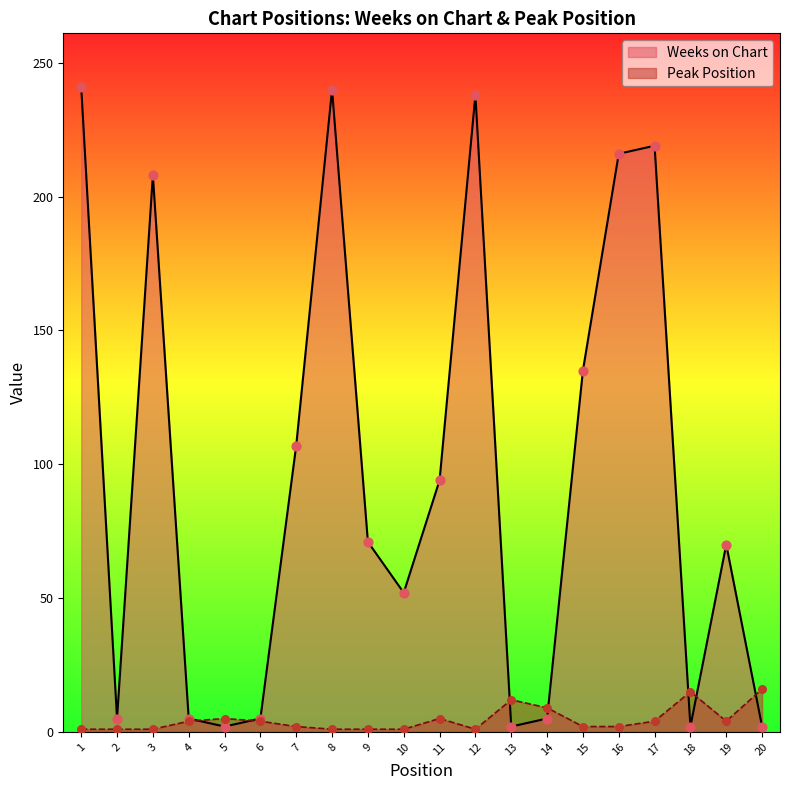

Which series has the largest Y range (max minus min)?

Weeks on Chart